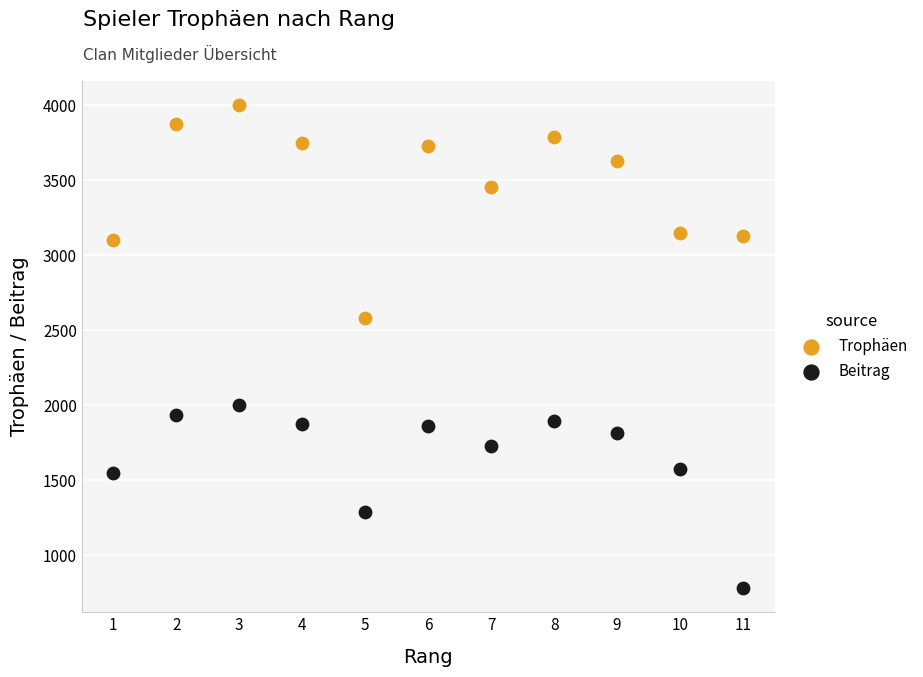

In the Beitrag series, what Y value is closest to 1391?

1292